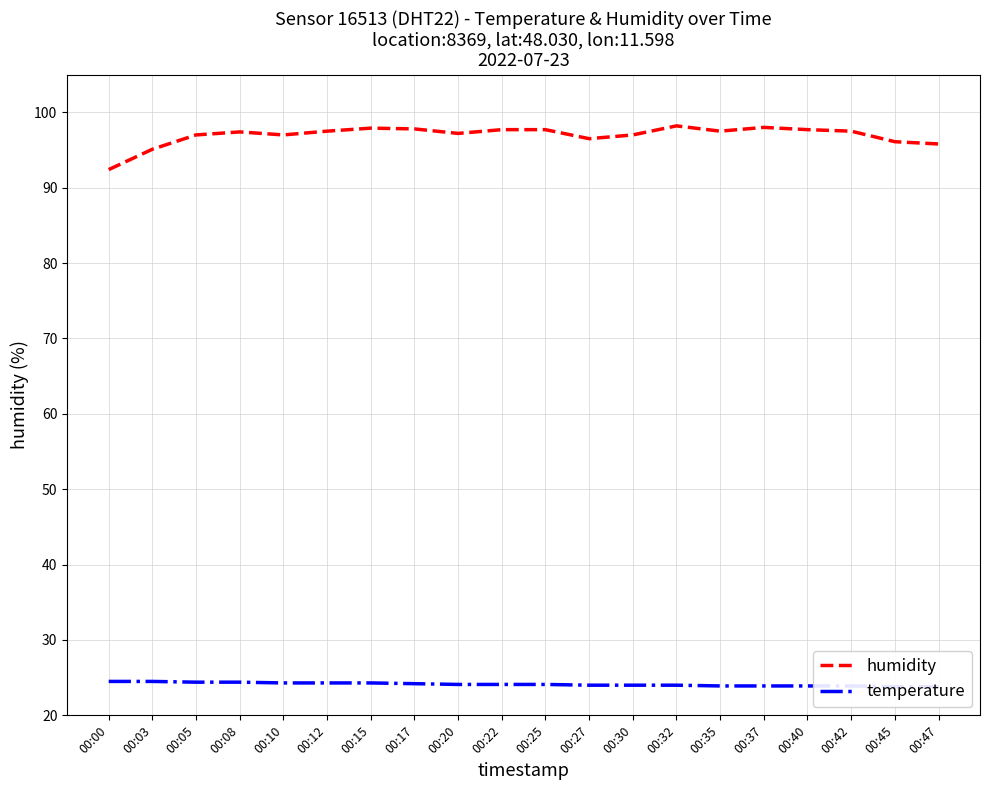

Is the value of humidity at 00:15 greater than the value of temperature at 00:17?

Yes